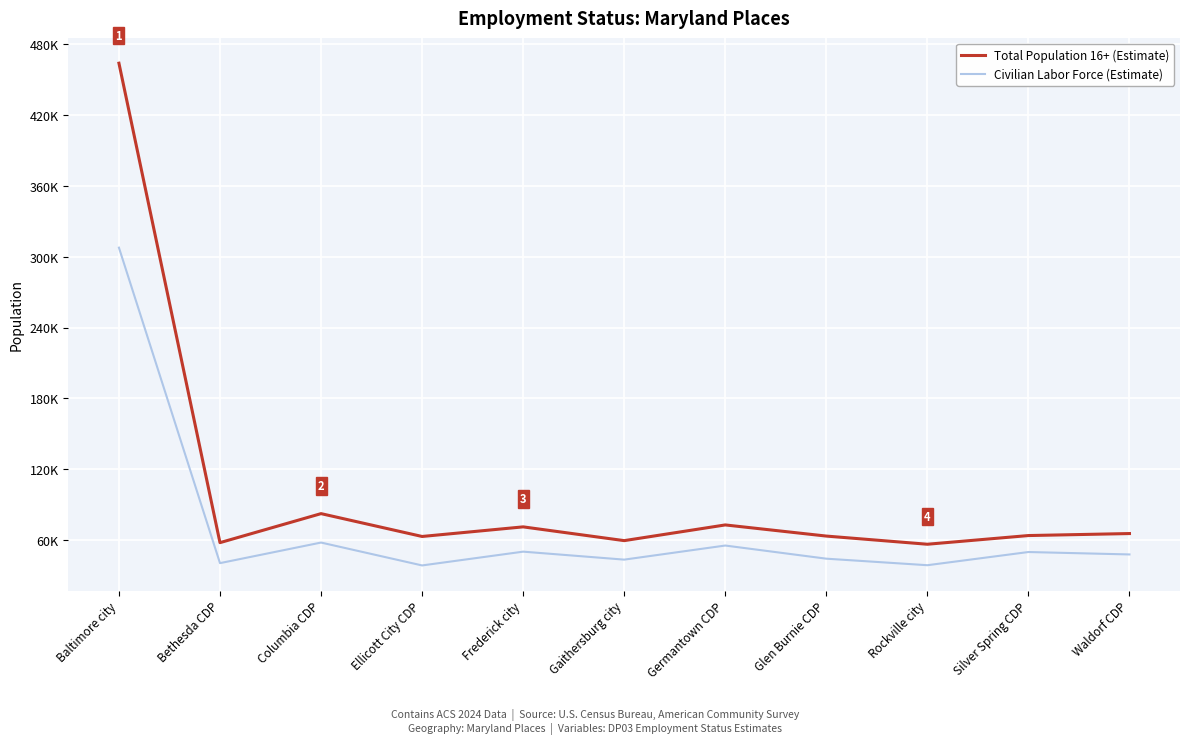

What position from the right is Waldorf CDP?

1